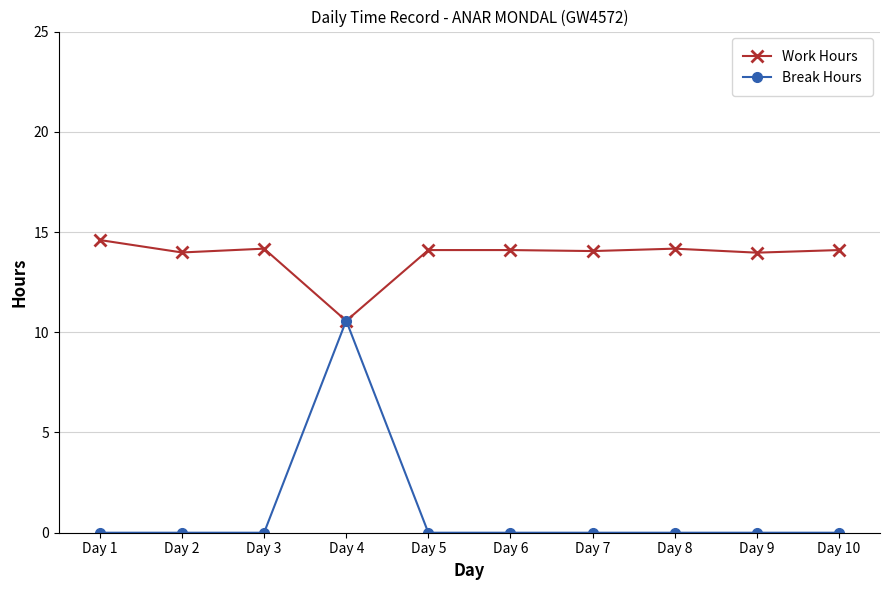

What are all the series names shown in the legend?

Work Hours, Break Hours